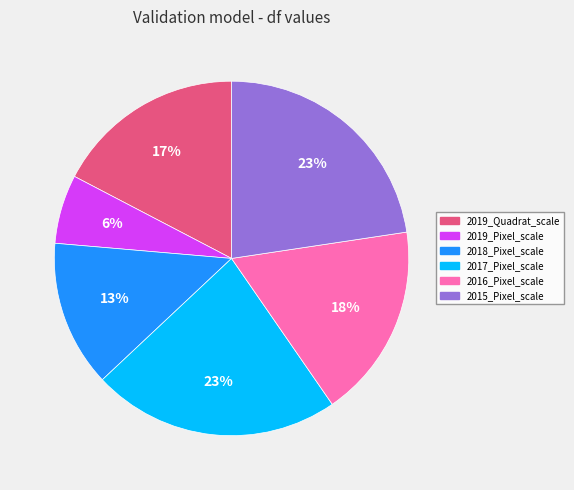

To the nearest percent, what is the difference between the 2018_Pixel_scale and 2019_Quadrat_scale slice percentages?

4%